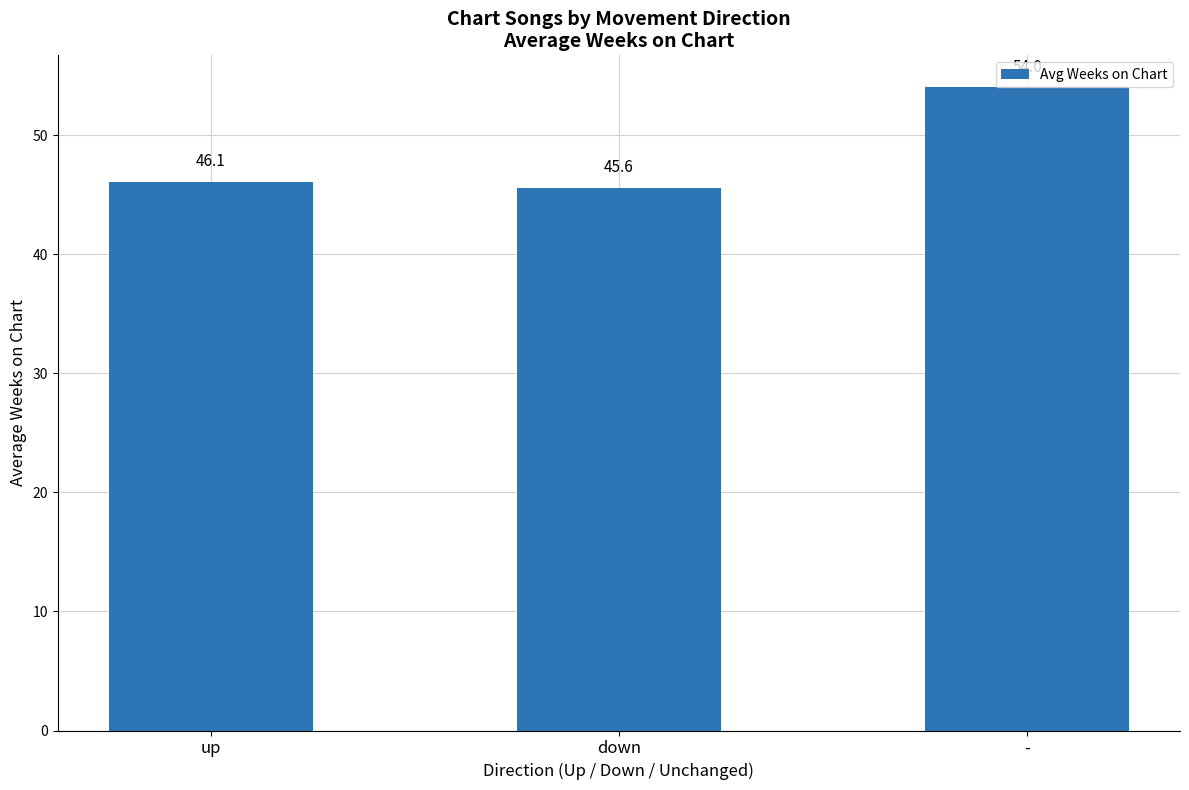

Reading left to right, extract all data points from this chart.

up=46.1	down=45.6	-=54.0